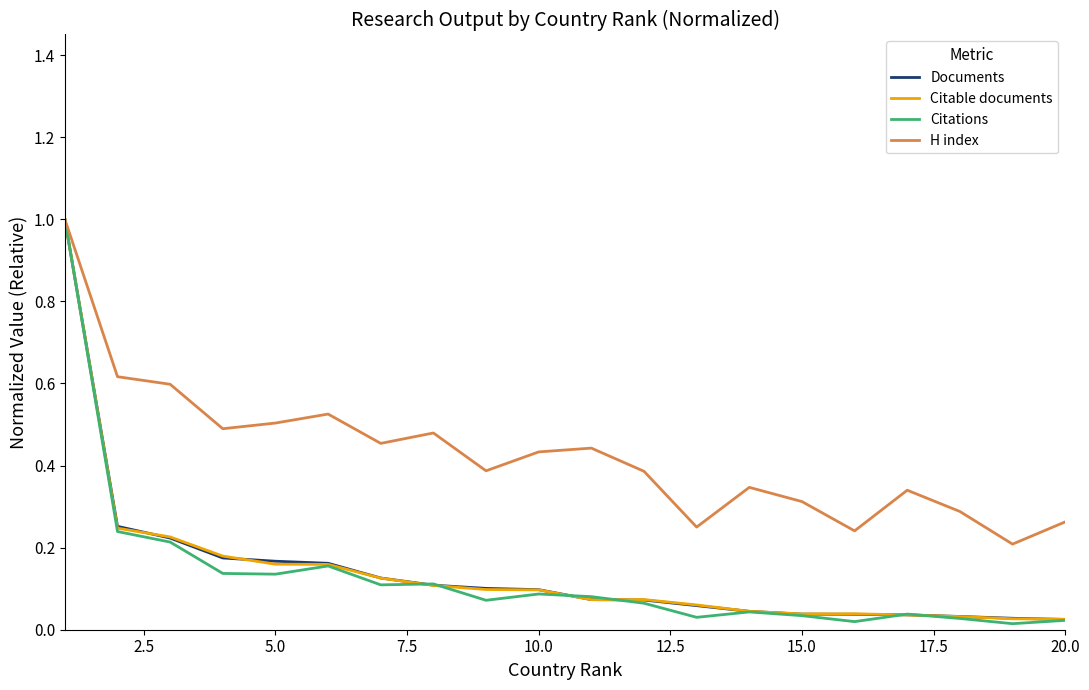

Which series has the largest total across all categories?

H index